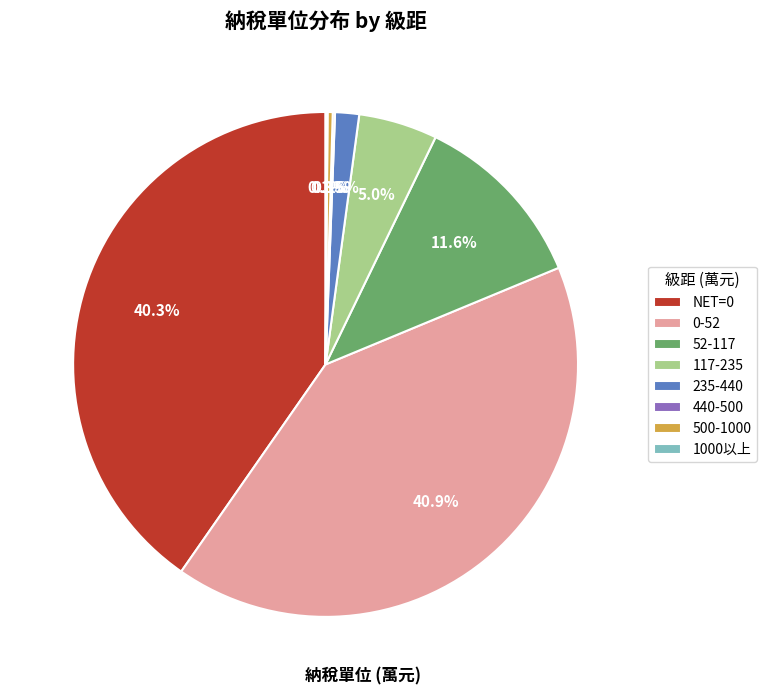

Does 500-1000 account for over 50% of the chart?

No